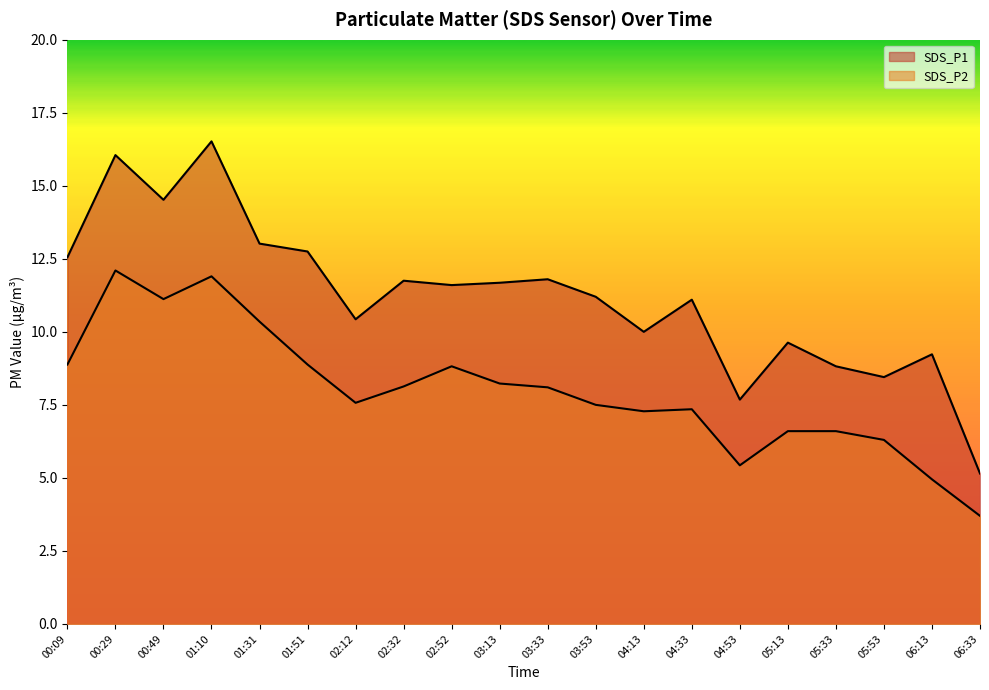

At how many categories does at least one series exceed 15?

2